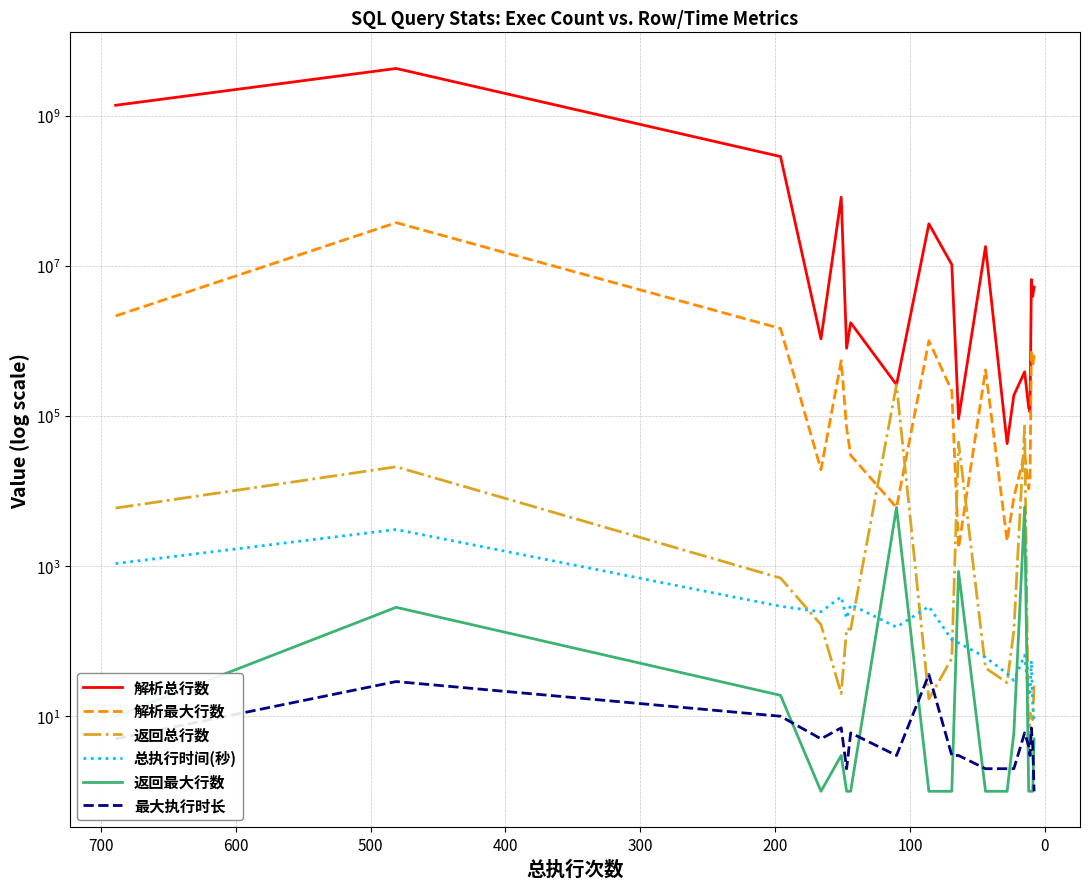

What is the sum of all 解析总行数 values?

6149292683